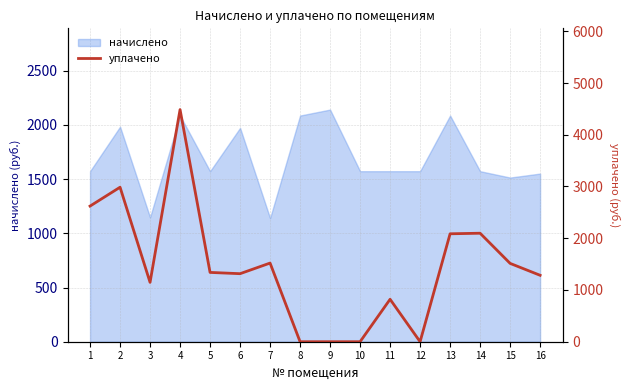

True or false: the data shows 0.0 at 8.

True